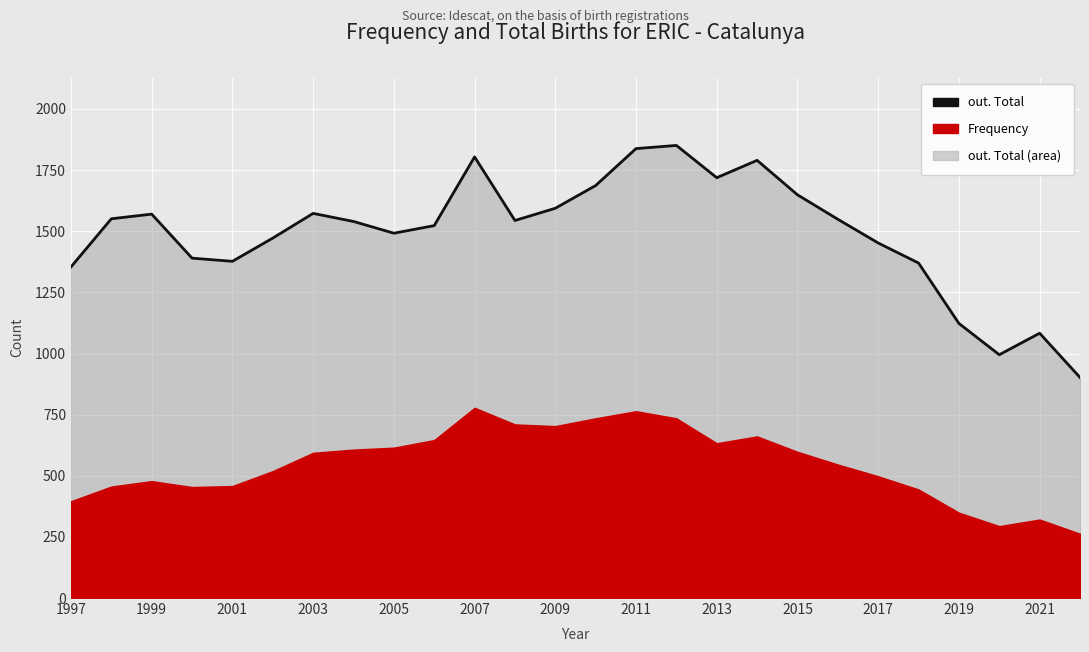

True or false: there are more than 2 points higher than both neighbors.

True